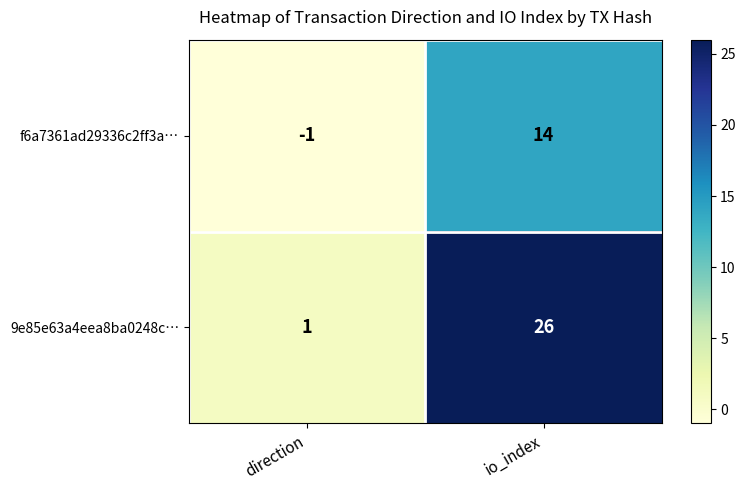

Is it true that 9e85e63a4eea8ba0248c… equals 26 at io_index?

True